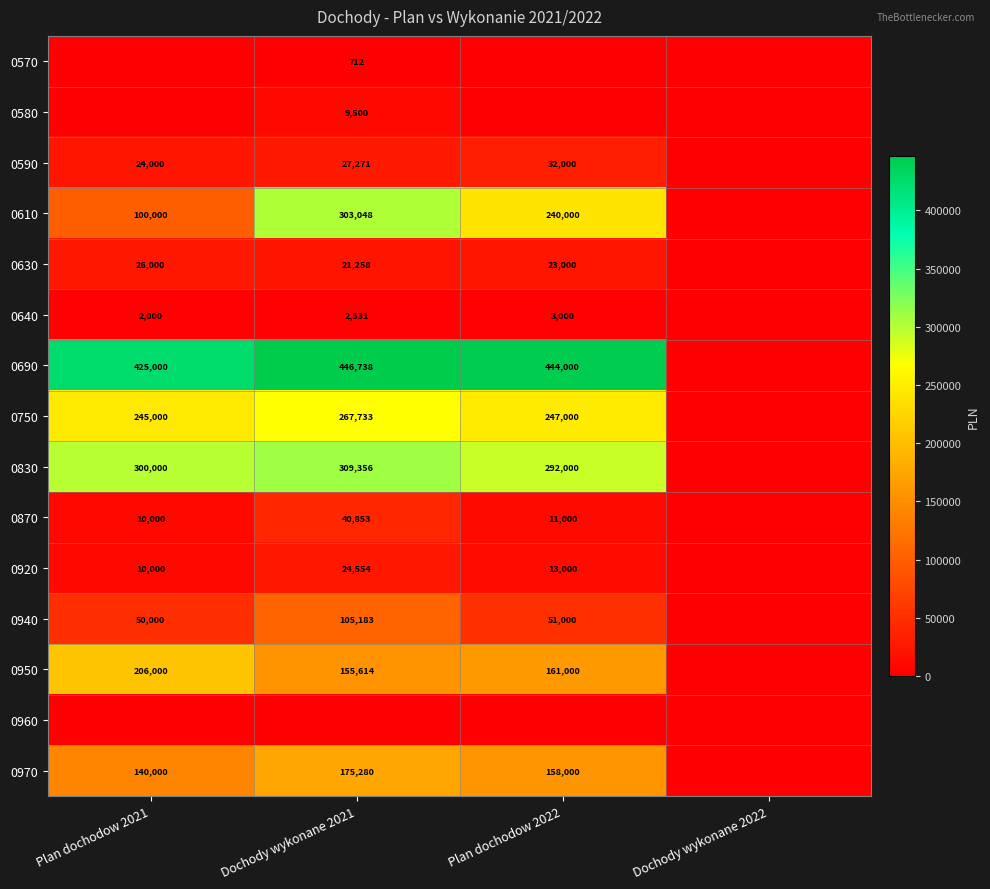

The 0920 series shows 5312 at Plan dochodow 2022. True or false?

False